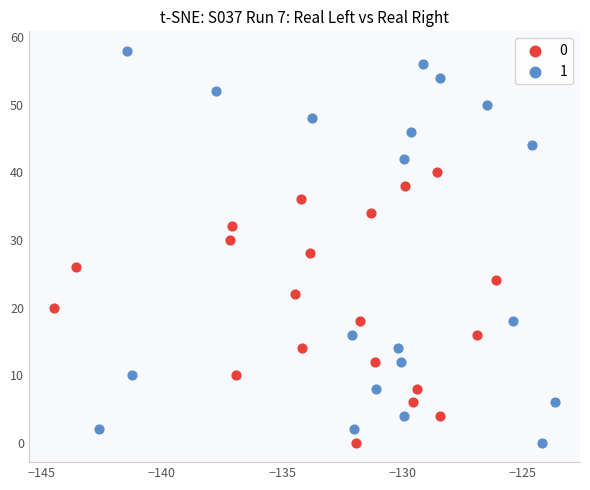

Which series contains the highest Y value?

1